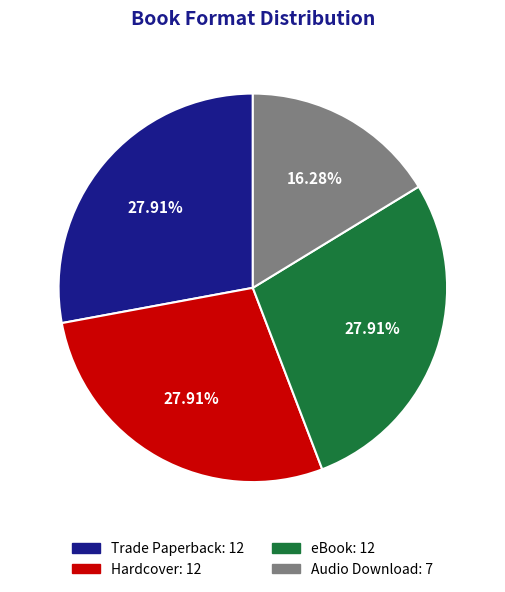

Approximately how many times larger is the value at Hardcover compared to Audio Download?

1.7